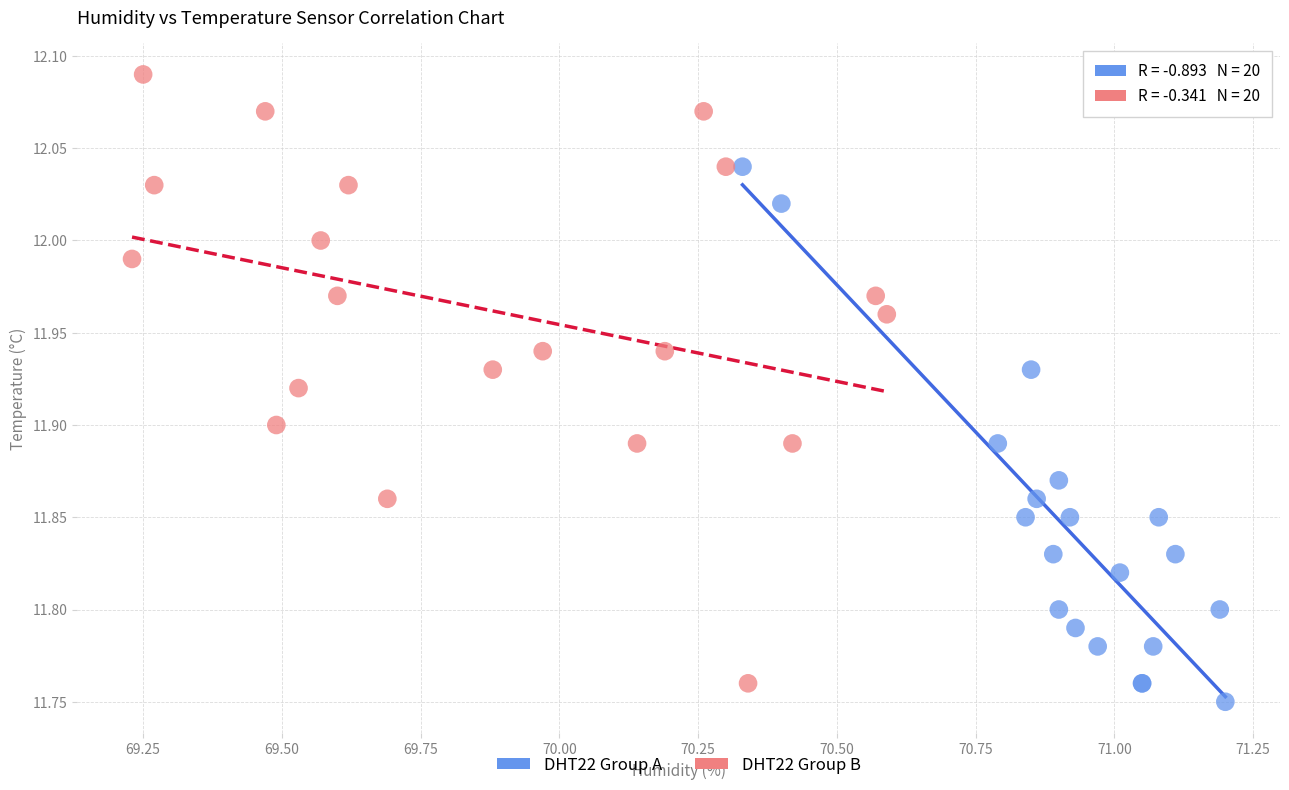

Which series has the largest Y range (max minus min)?

DHT22 Group B